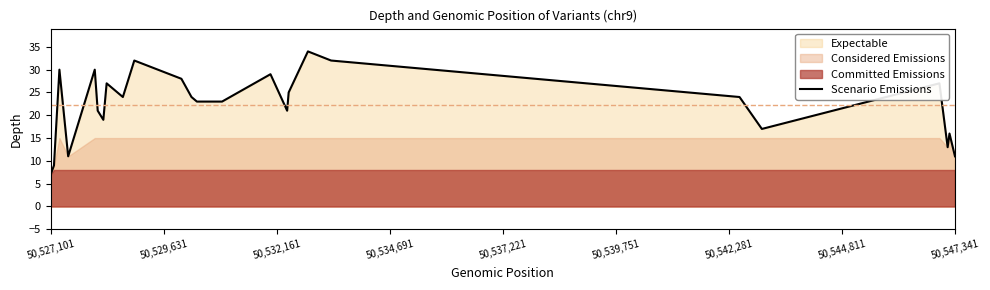

The chart shows a value of 8 at 50,547,341. True or false?

False